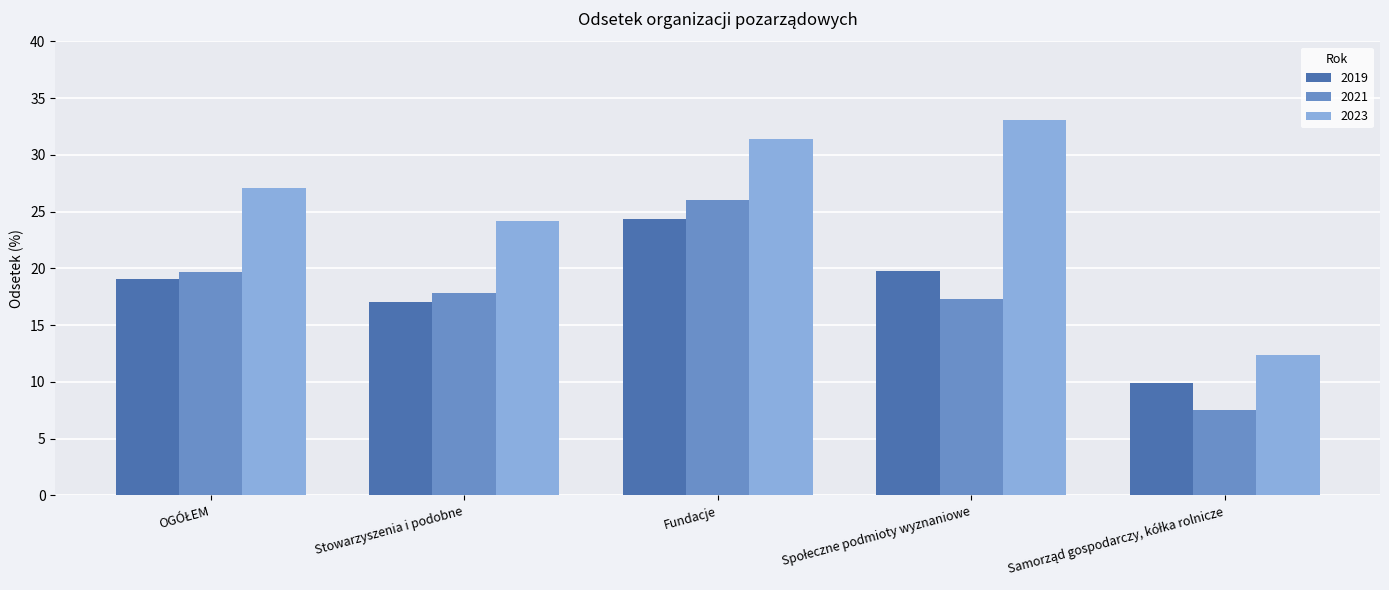

What is the sum of all 2023 values?

128.2